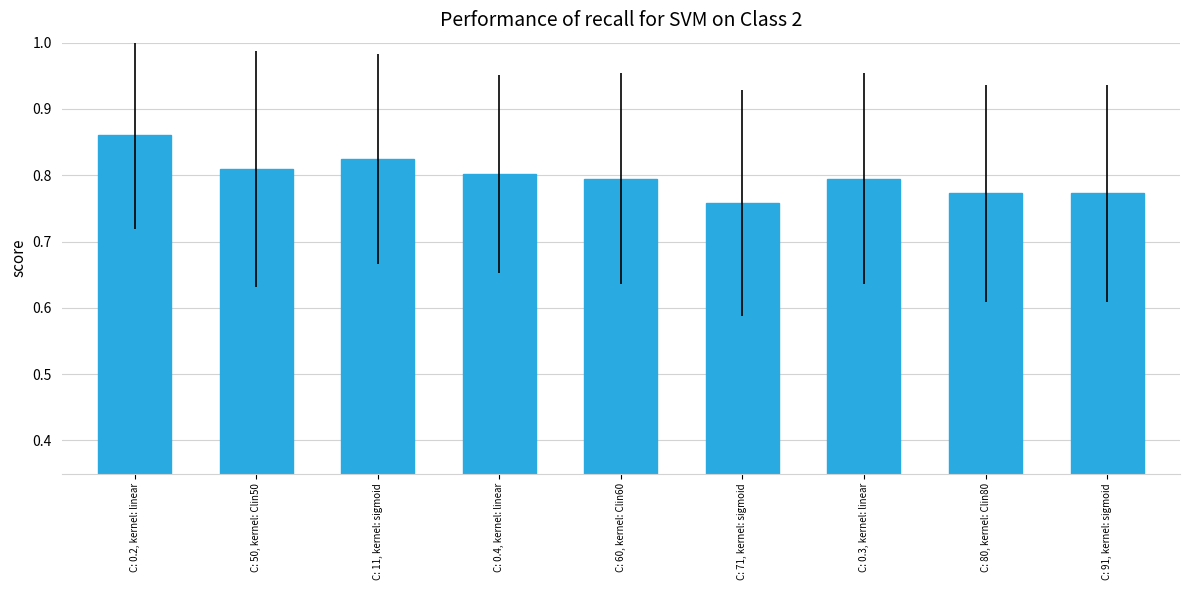

Which label corresponds to the smallest value in the chart?

C: 71, kernel: sigmoid